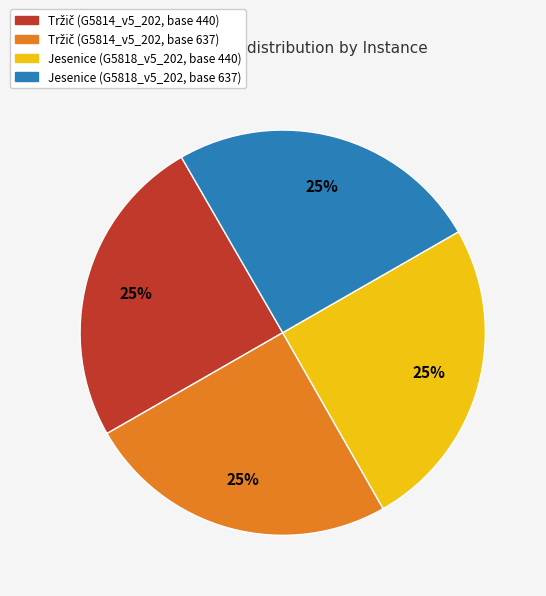

True or false: Jesenice (G5818_v5_202, base 637) accounts for 16% of the total.

False